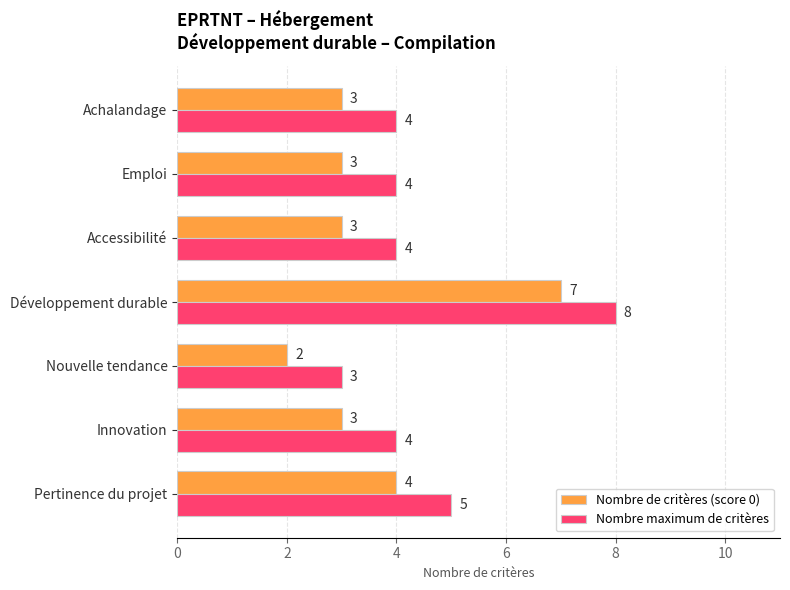

List the series in order of their overall mean, lowest first.

Nombre de critères (score 0), Nombre maximum de critères